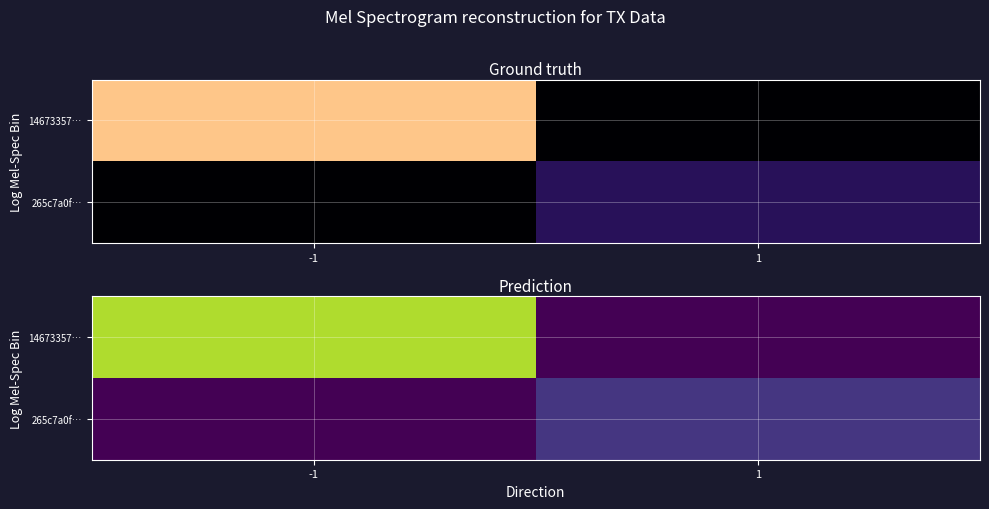

Is it true that 265c7a0f… equals 3 at -1?

False